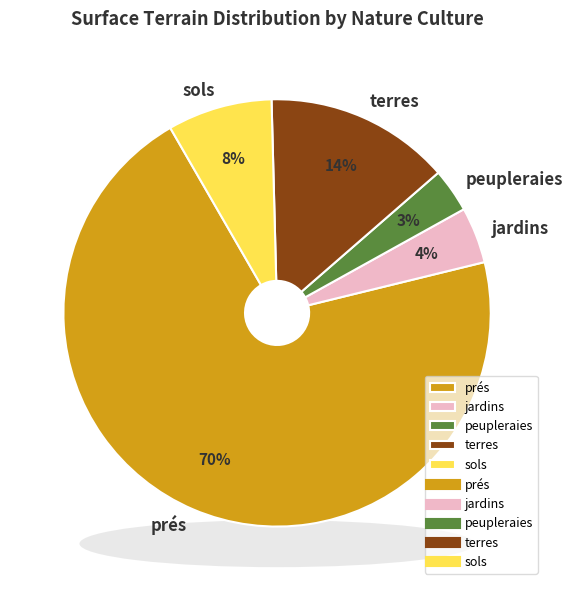

True or false: peupleraies accounts for 15% of the total.

False